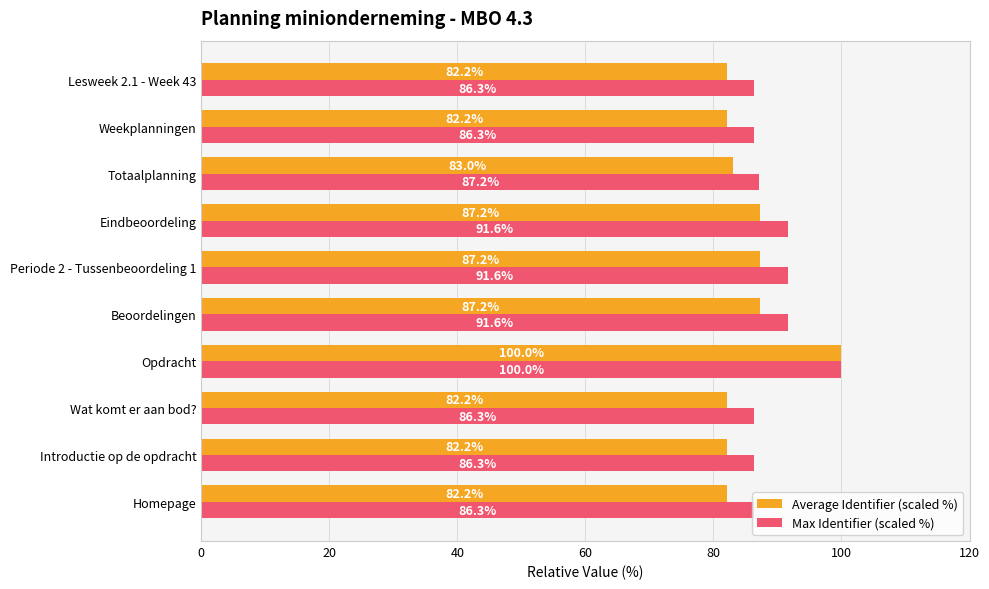

At which category is the sum across all series the highest?

Opdracht